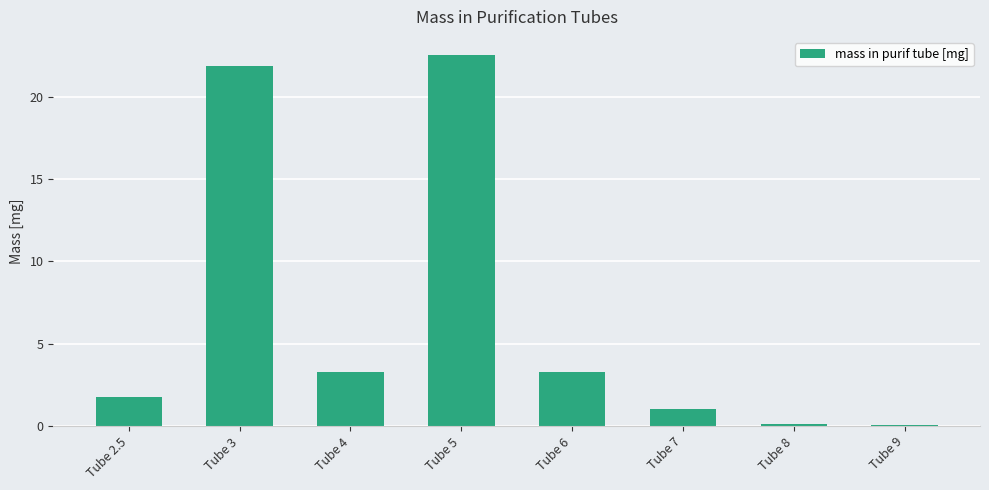

What is the sum of all values?

53.9